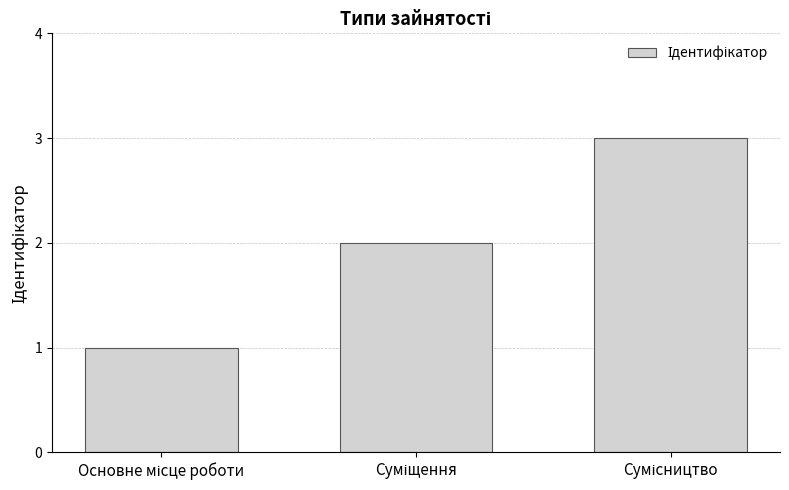

What is the maximum value shown in the chart?

3